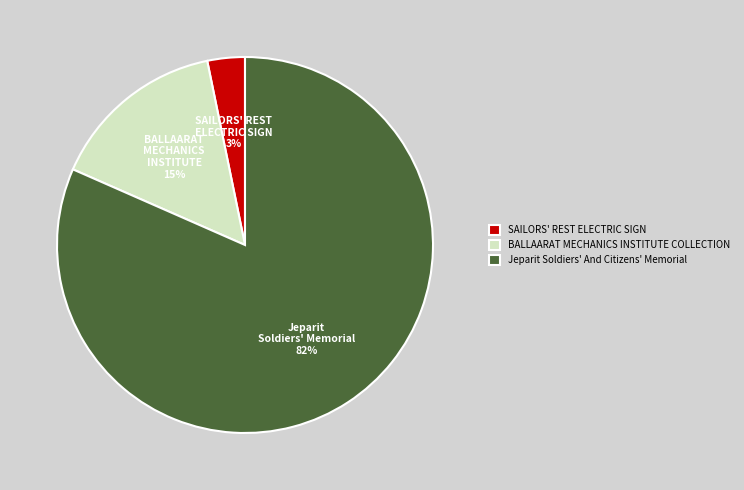

Rank the categories by value from lowest to highest.

SAILORS' REST ELECTRIC SIGN, BALLAARAT MECHANICS INSTITUTE COLLECTION, Jeparit Soldiers' And Citizens' Memorial